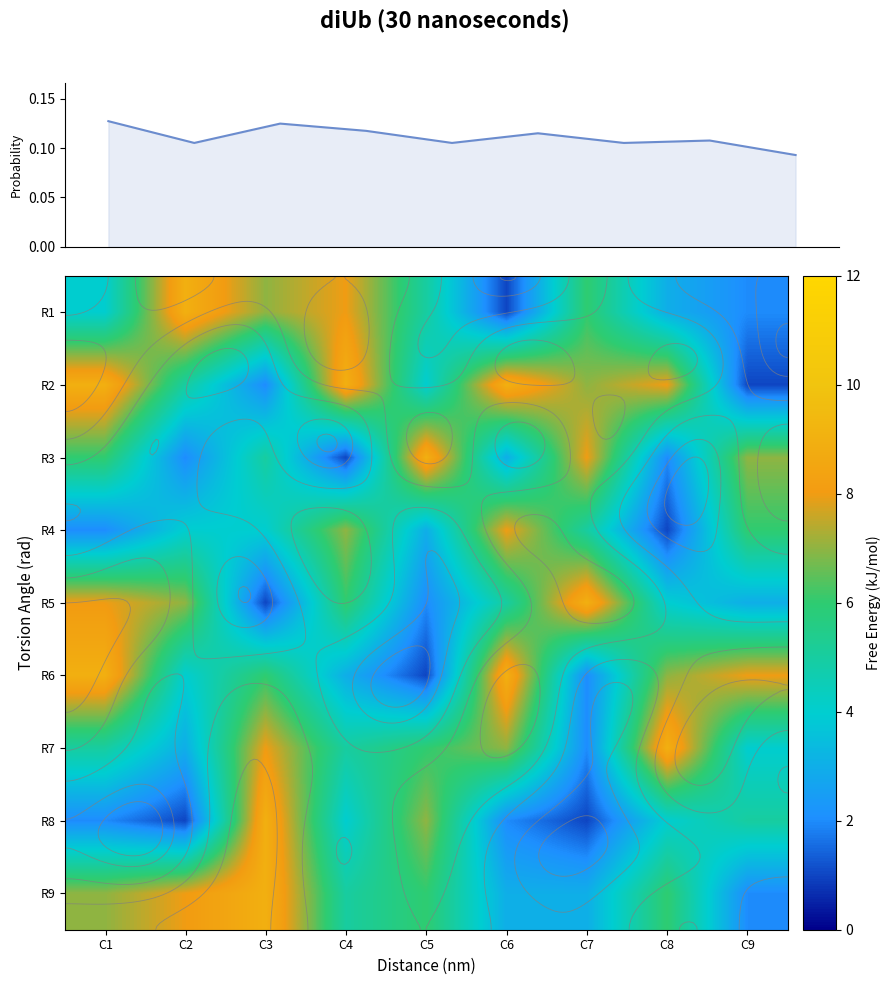

What is the difference between the second highest and minimum values in the R7 series?

6